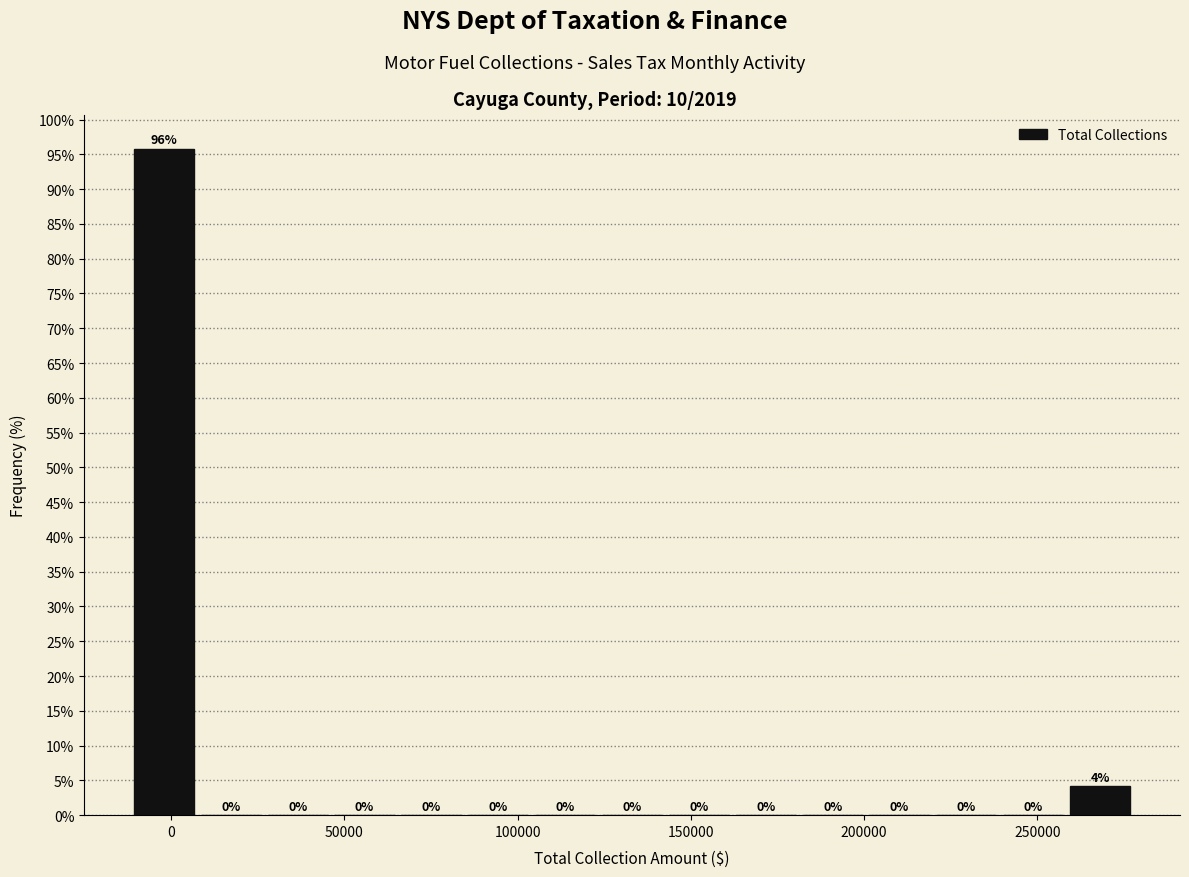

Around what value on the x-axis is the tallest bar? Give the approximate position of its centre, as read against the axis.

0